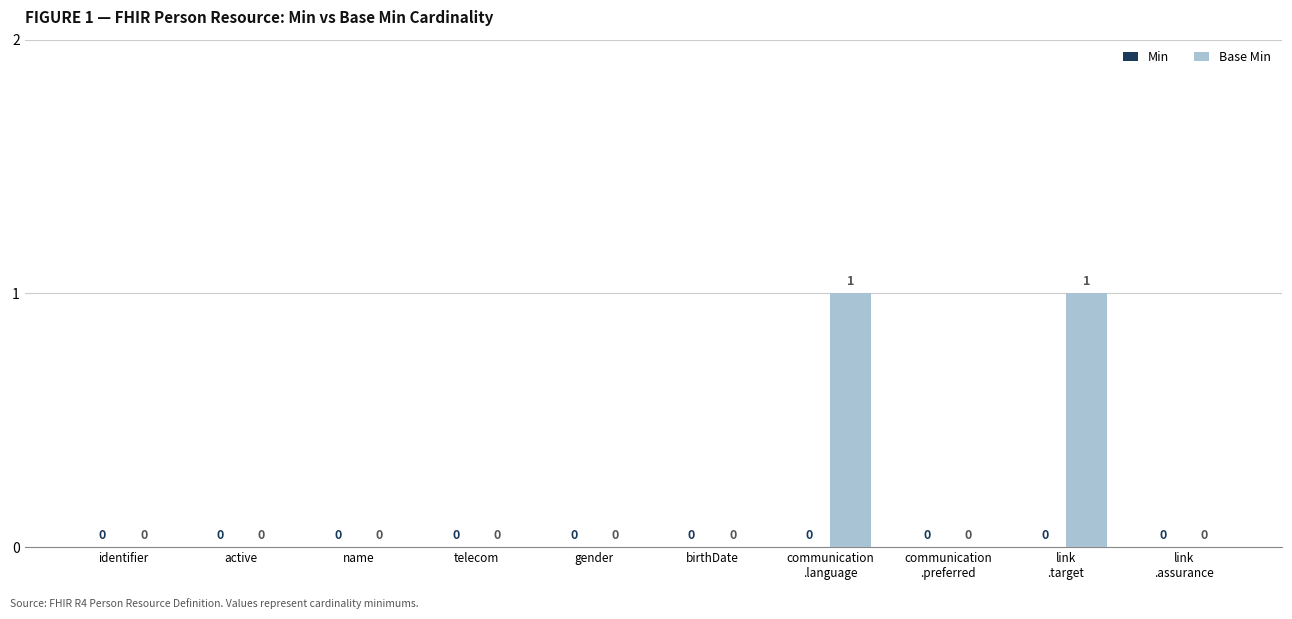

The chart shows a value of 0 at active. True or false?

True